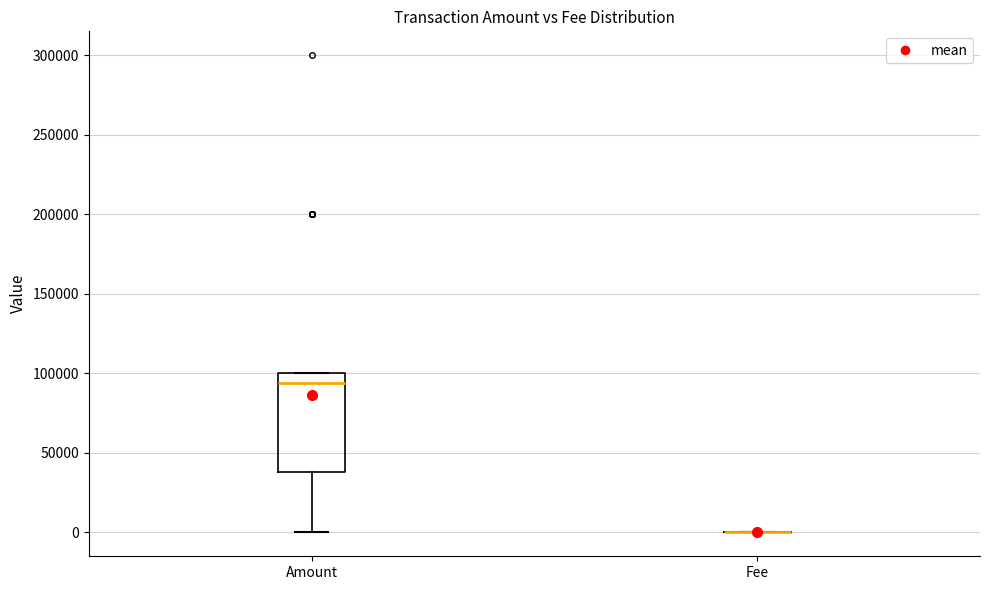

Reading left to right, transcribe this box plot: for each box, give where its median line is, the range the box spans, and where its two whiskers end, as read against the y-axis. The values are not printed on the chart, so give them approximately, as read against the axis.

Amount: median 95000, box 40000 to 100000, whiskers 0 to 100000
Fee: box collapsed to a line at 0, whiskers 0 to 0